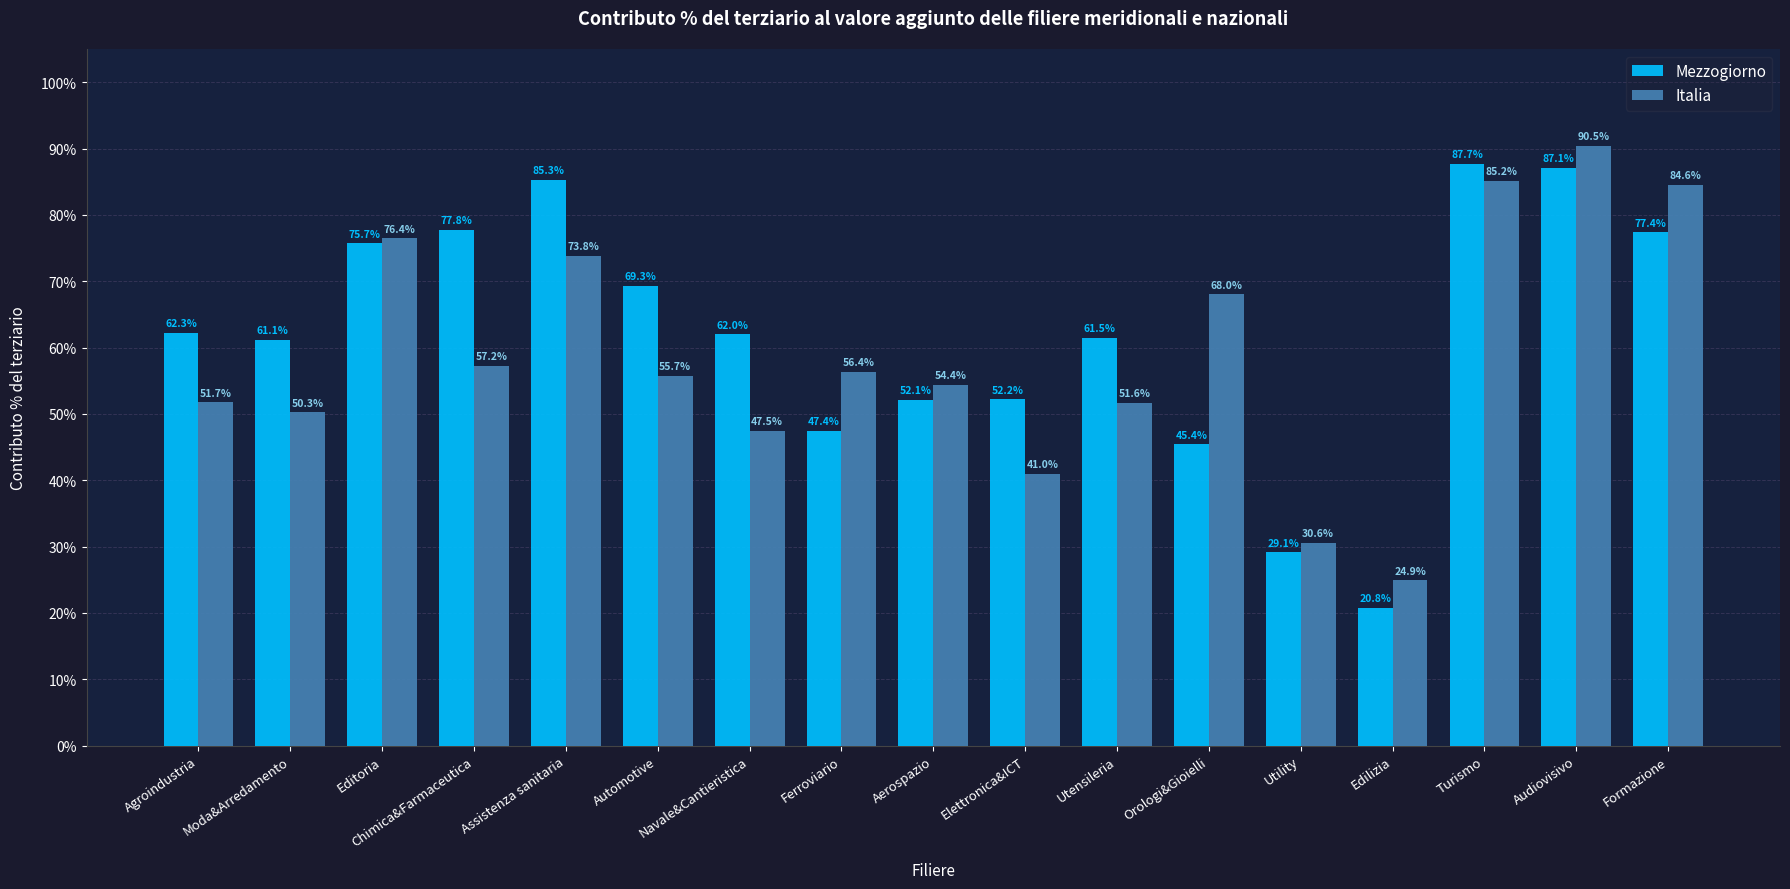

True or false: Mezzogiorno has a value of 69.3 at Automotive.

True